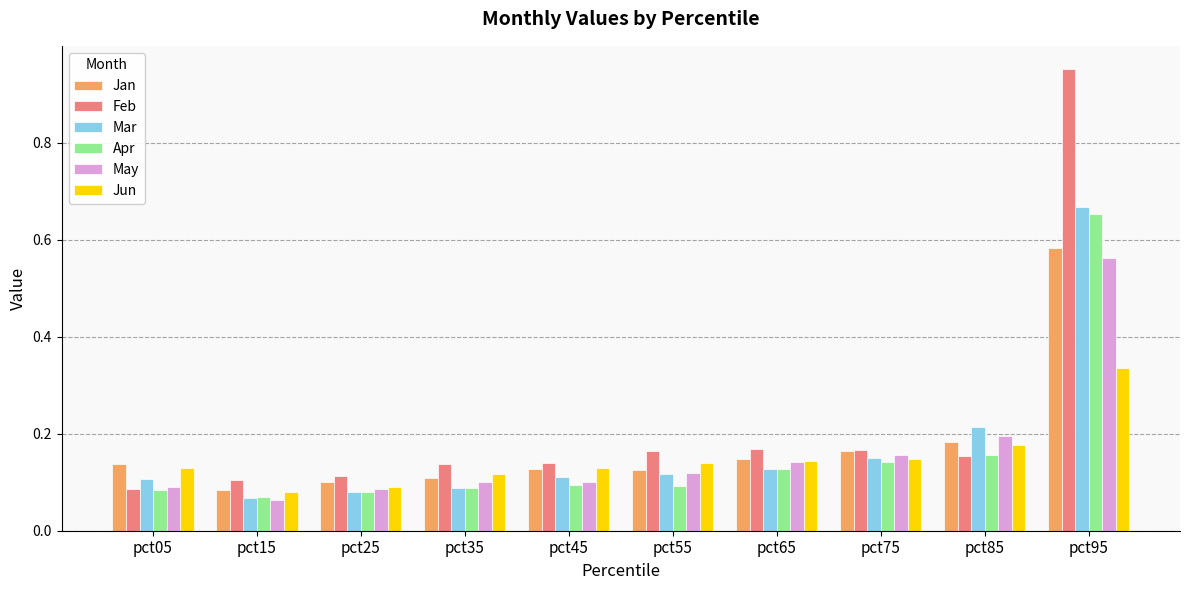

Is it true that Jan equals 0.1 at pct65?

True